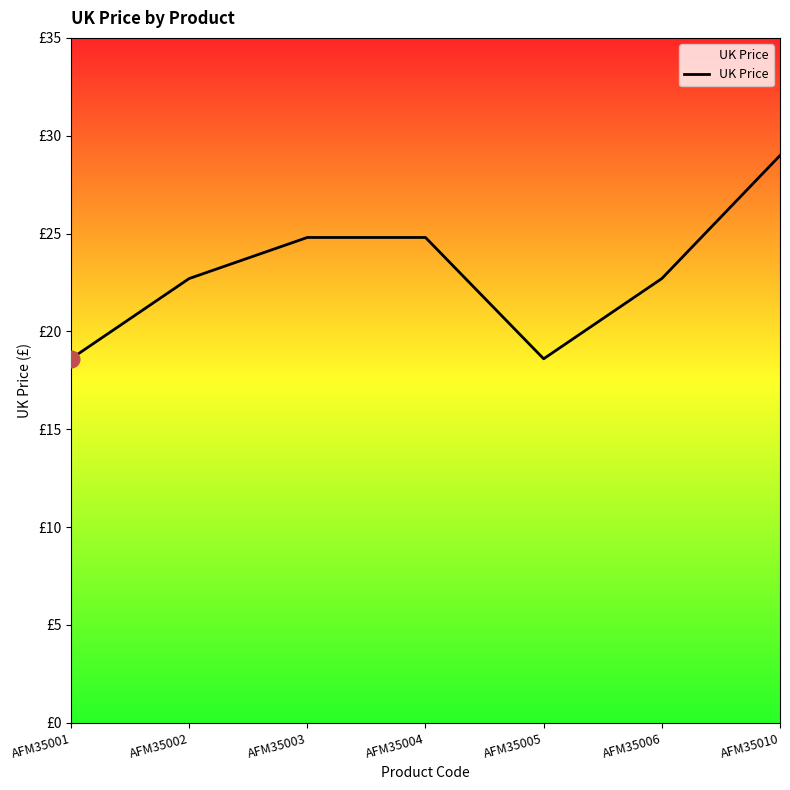

True or false: there are more than 0 points higher than both neighbors.

False